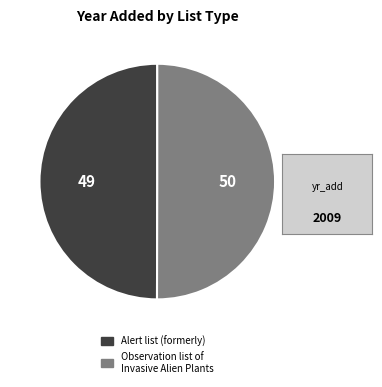

Approximately how many times larger is the value at Observation list of Invasive Alien Plants compared to Alert list (formerly)?

1.0